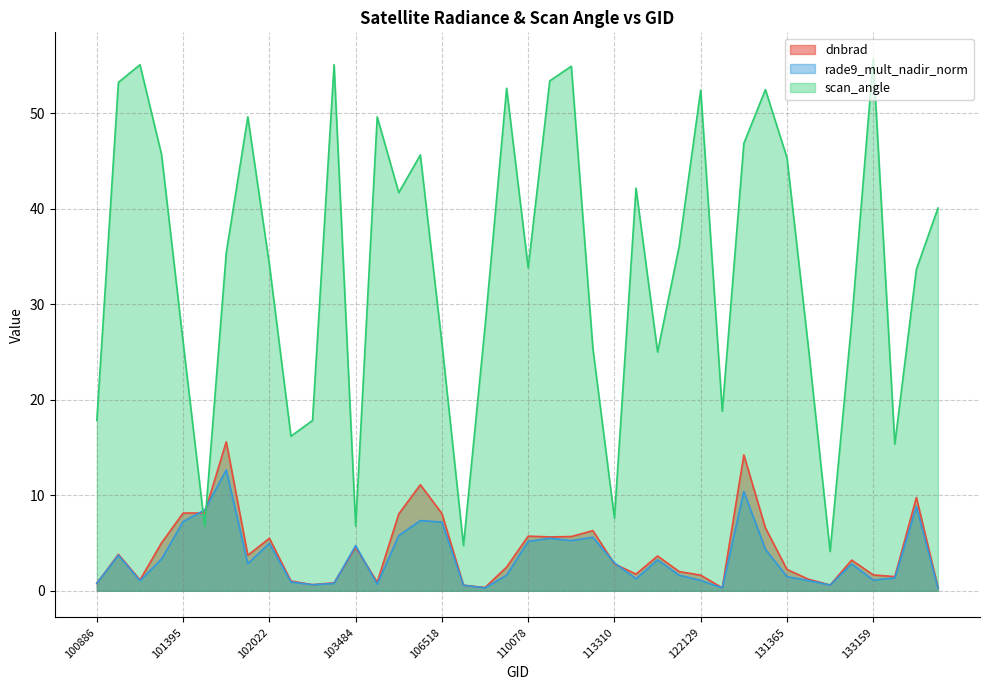

What is the difference between the maximum and second lowest values in the rade9_mult_nadir_norm series?

12.4